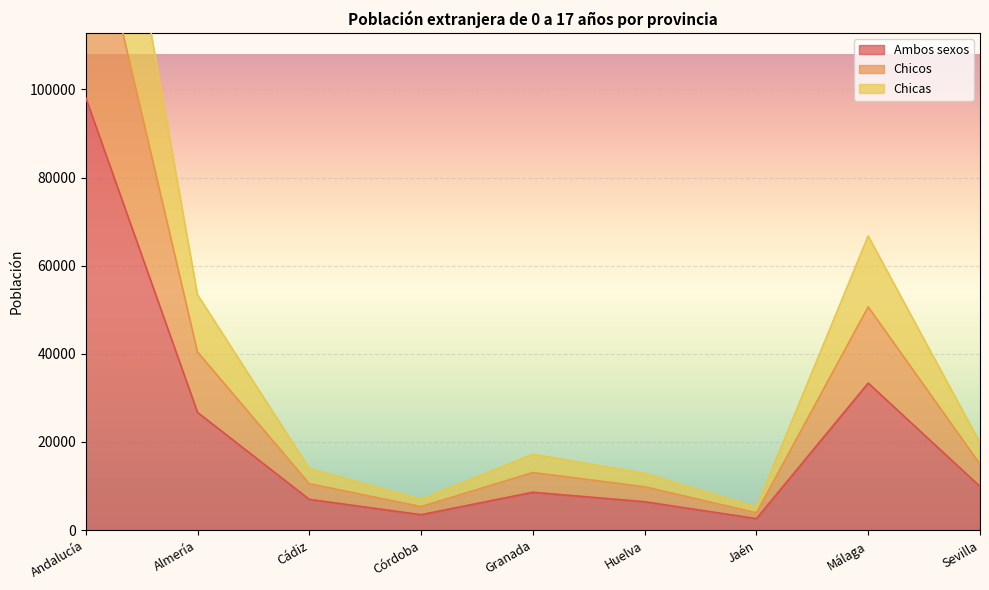

Reading left to right, transcribe all the data shown in this chart.

Ambos sexos: Andalucía=98116	Almería=26709	Cádiz=6977	Córdoba=3505	Granada=8594	Huelva=6442	Jaén=2607	Málaga=33365	Sevilla=9917
Chicos: Andalucía=148730	Almería=40415	Cádiz=10523	Córdoba=5336	Granada=13066	Huelva=9832	Jaén=3934	Málaga=50649	Sevilla=14975
Chicas: Andalucía=196232	Almería=53418	Cádiz=13954	Córdoba=7010	Granada=17188	Huelva=12884	Jaén=5214	Málaga=66730	Sevilla=19834